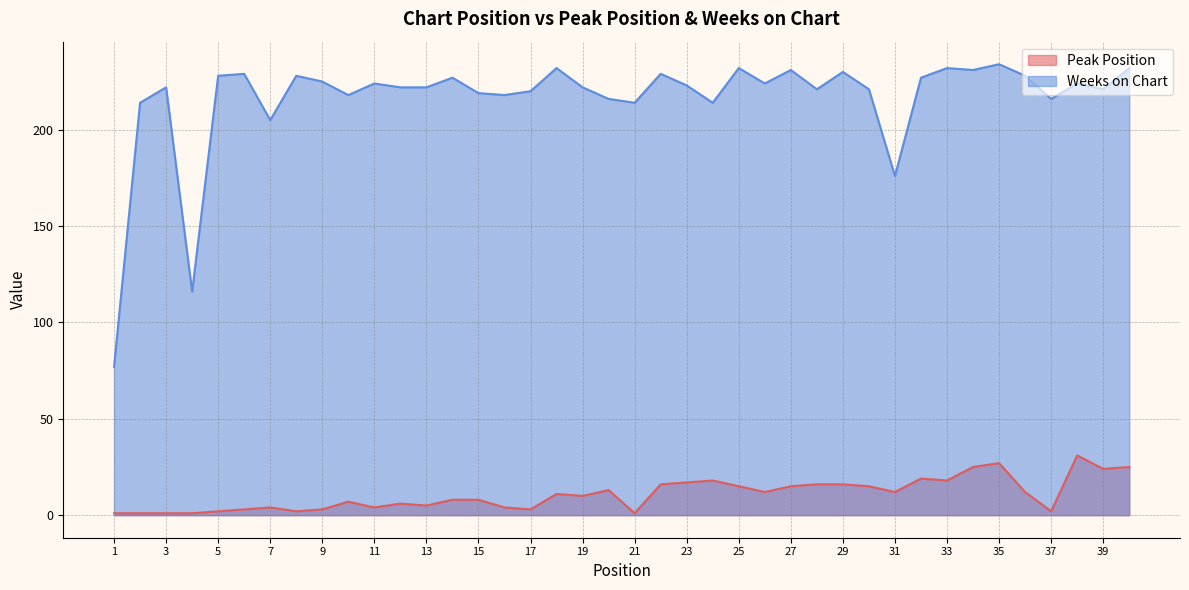

True or false: Peak Position and Weeks on Chart cross at least once.

False